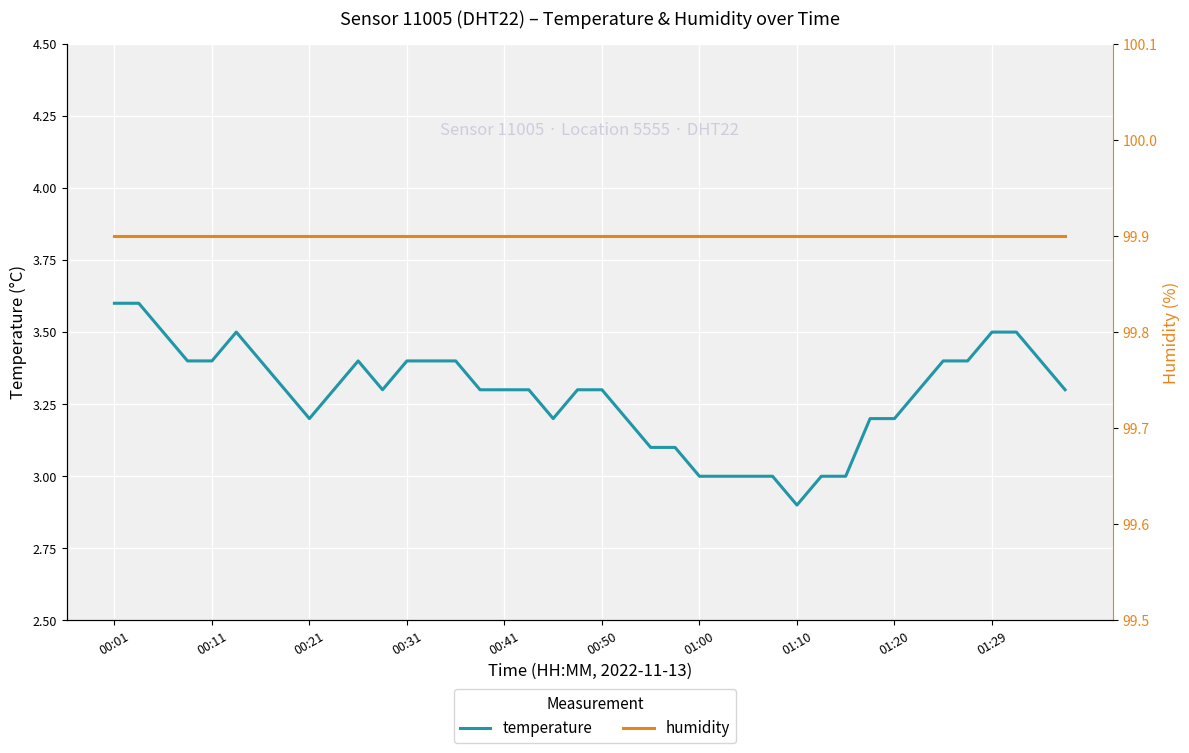

What is the average value of the temperature series?

3.3